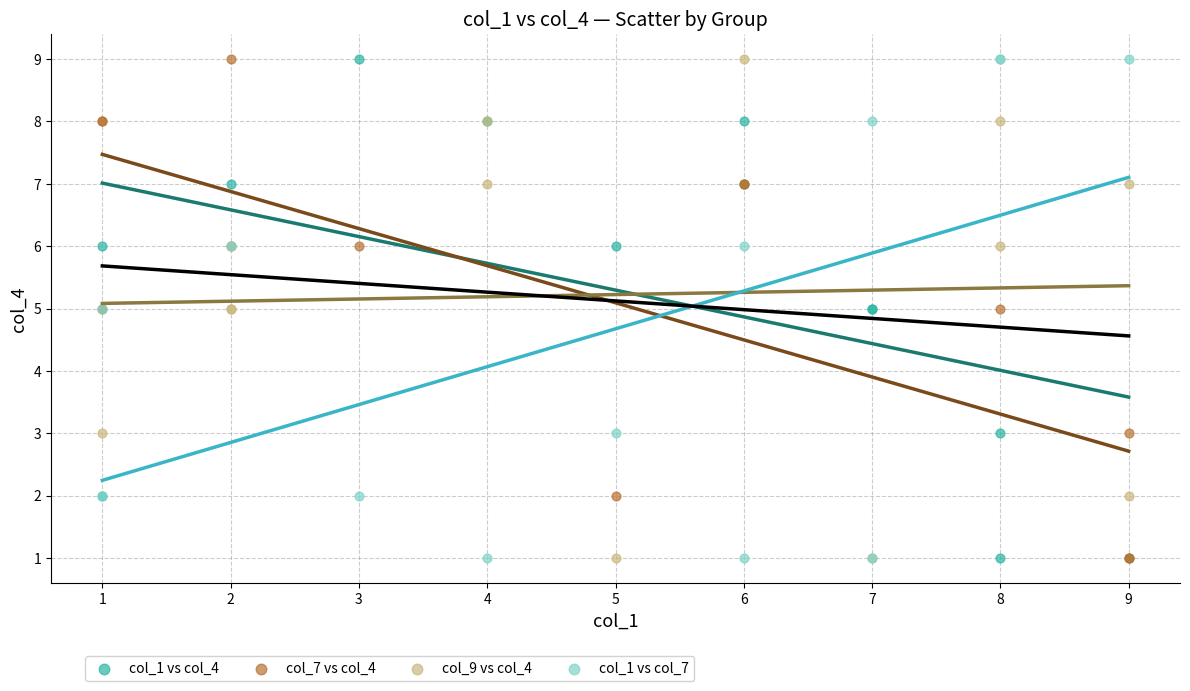

What are all the series names shown in the legend?

col_1 vs col_4, col_7 vs col_4, col_9 vs col_4, col_1 vs col_7